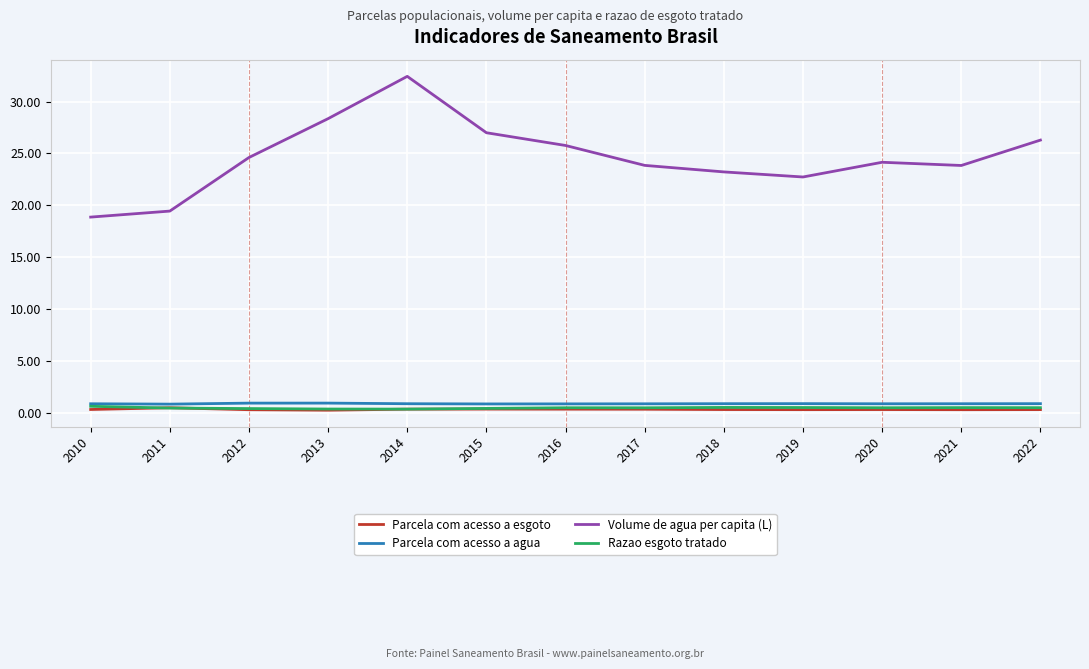

What is the difference between the Volume de agua per capita (L) values at 2010 and 2015?

8.1